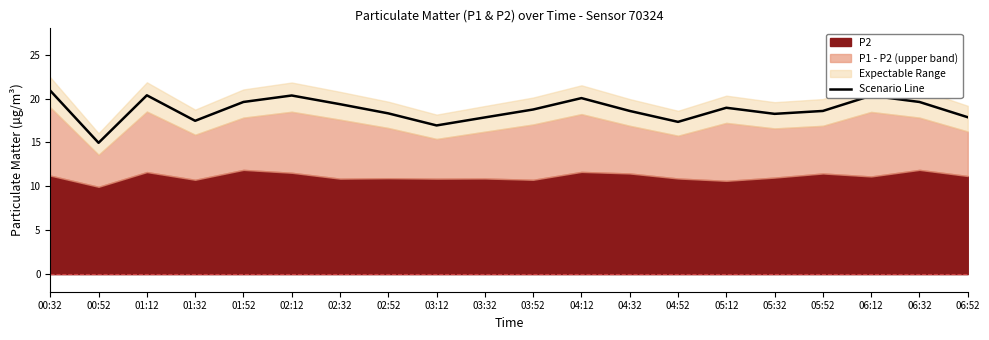

Which label corresponds to the smallest value in the chart?

00:52